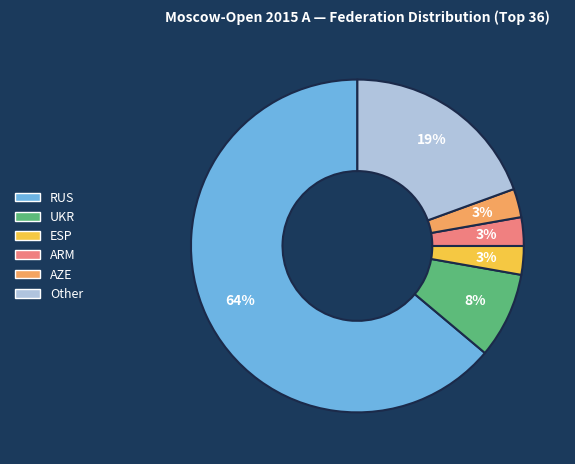

To the nearest percent, what is the average slice percentage?

17%